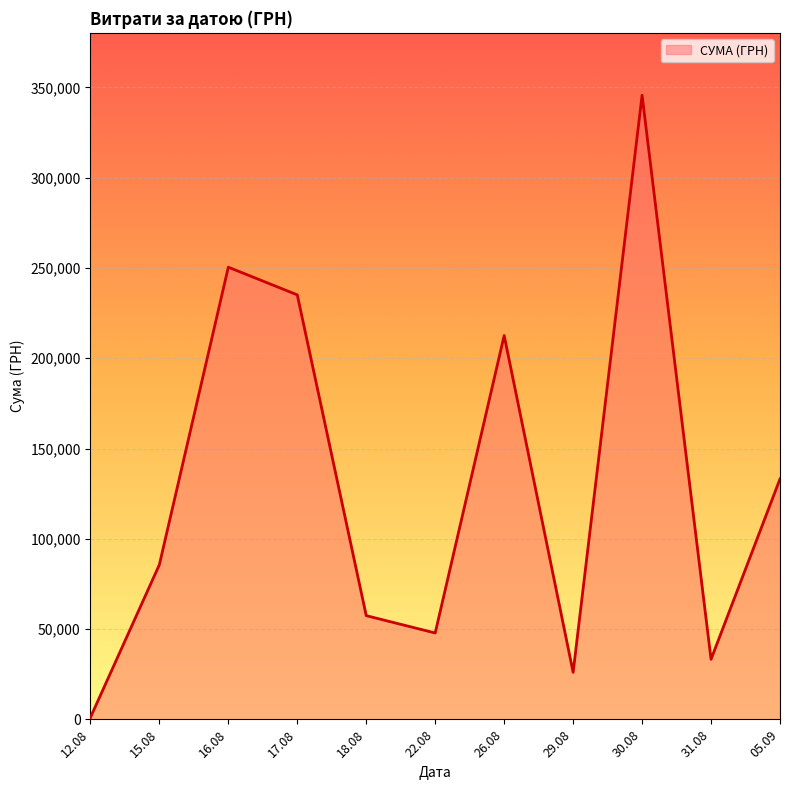

True or false: there are more than 2 points higher than both neighbors.

True